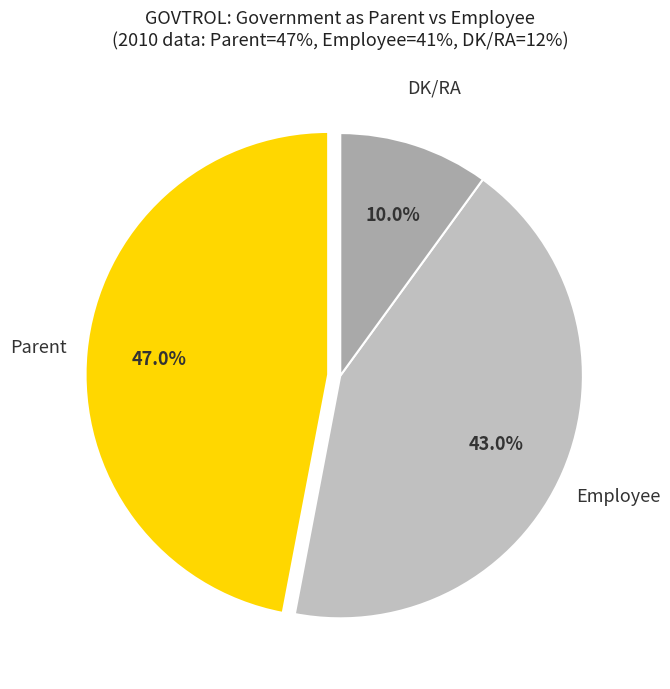

What percentage is the Parent slice, to the nearest percent?

47%